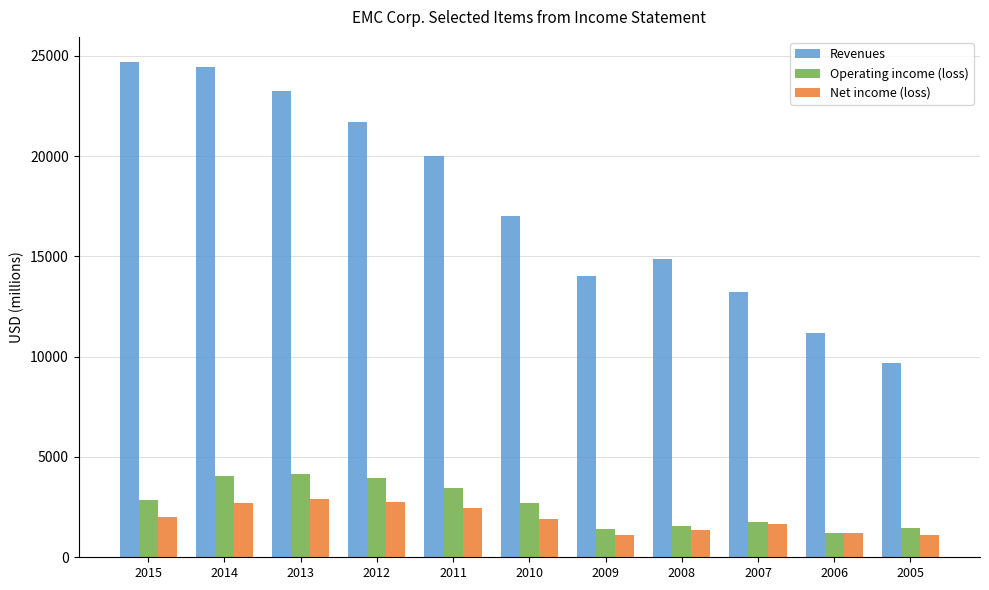

Which series has the largest total across all categories?

Revenues